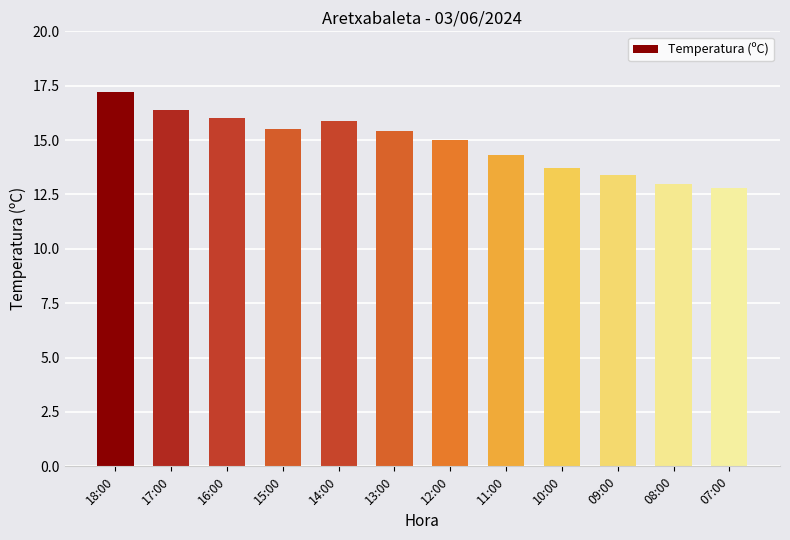

What is the label of the 10th bar from the right?

16:00